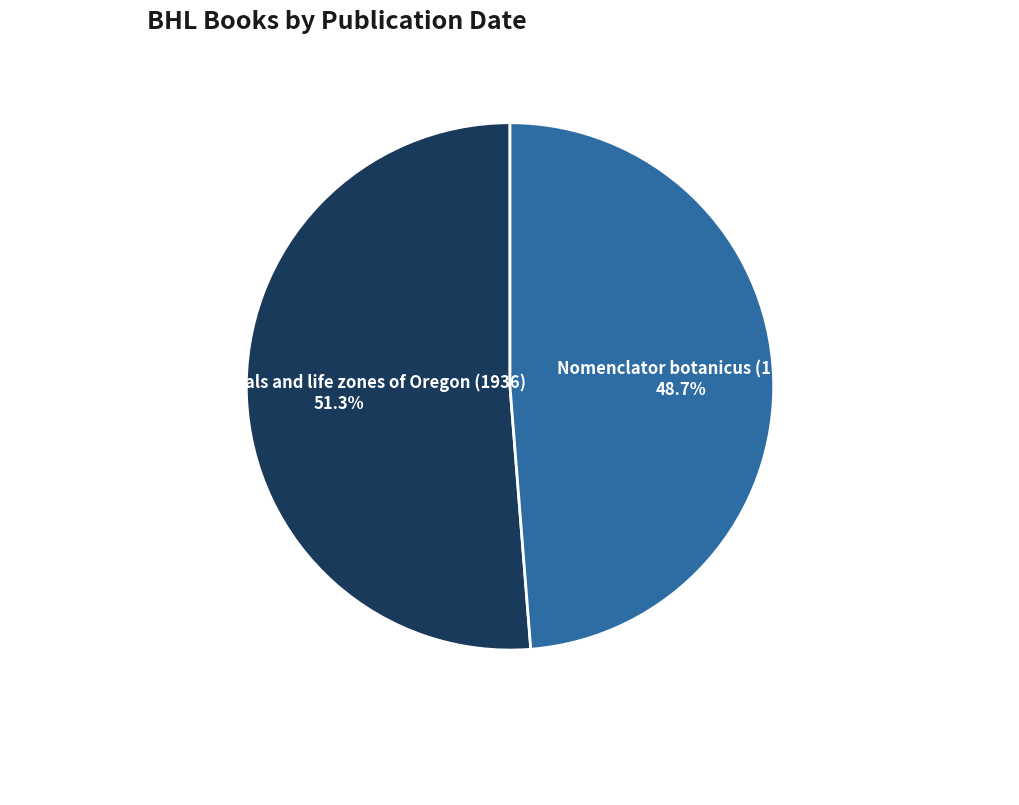

What is the largest slice in the pie chart?

The mammals and life zones of Oregon (1936)